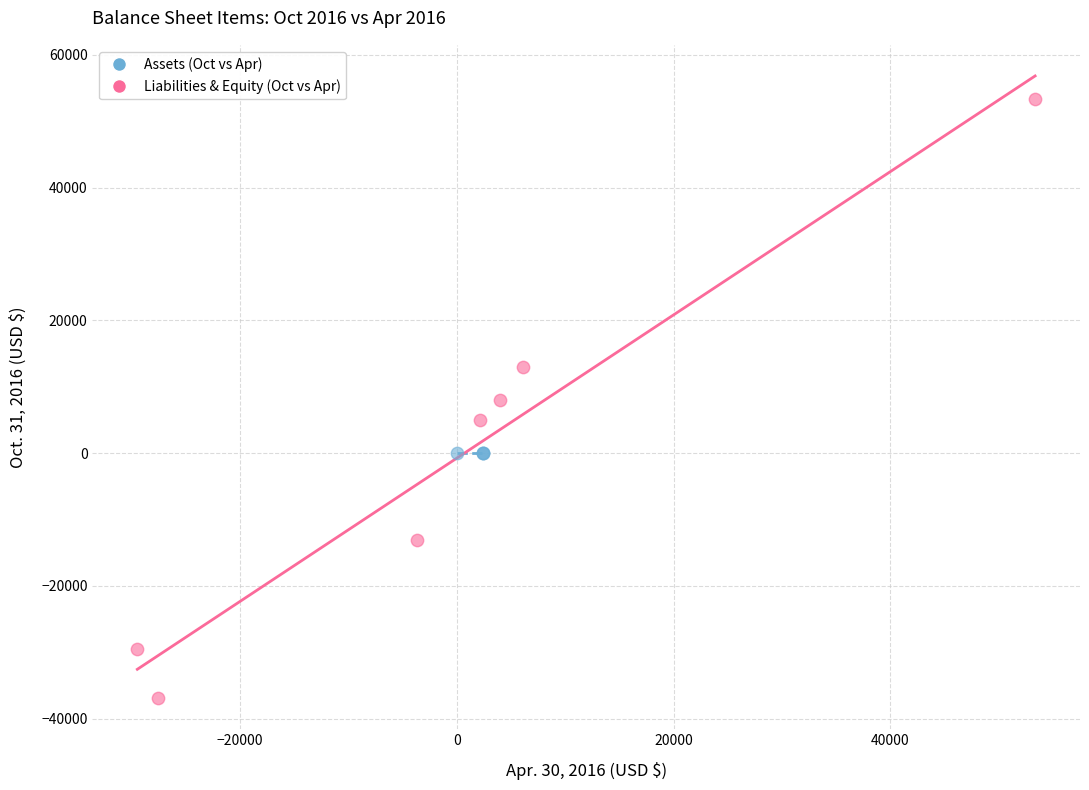

Which series contains the highest Y value?

Liabilities & Equity (Oct vs Apr)